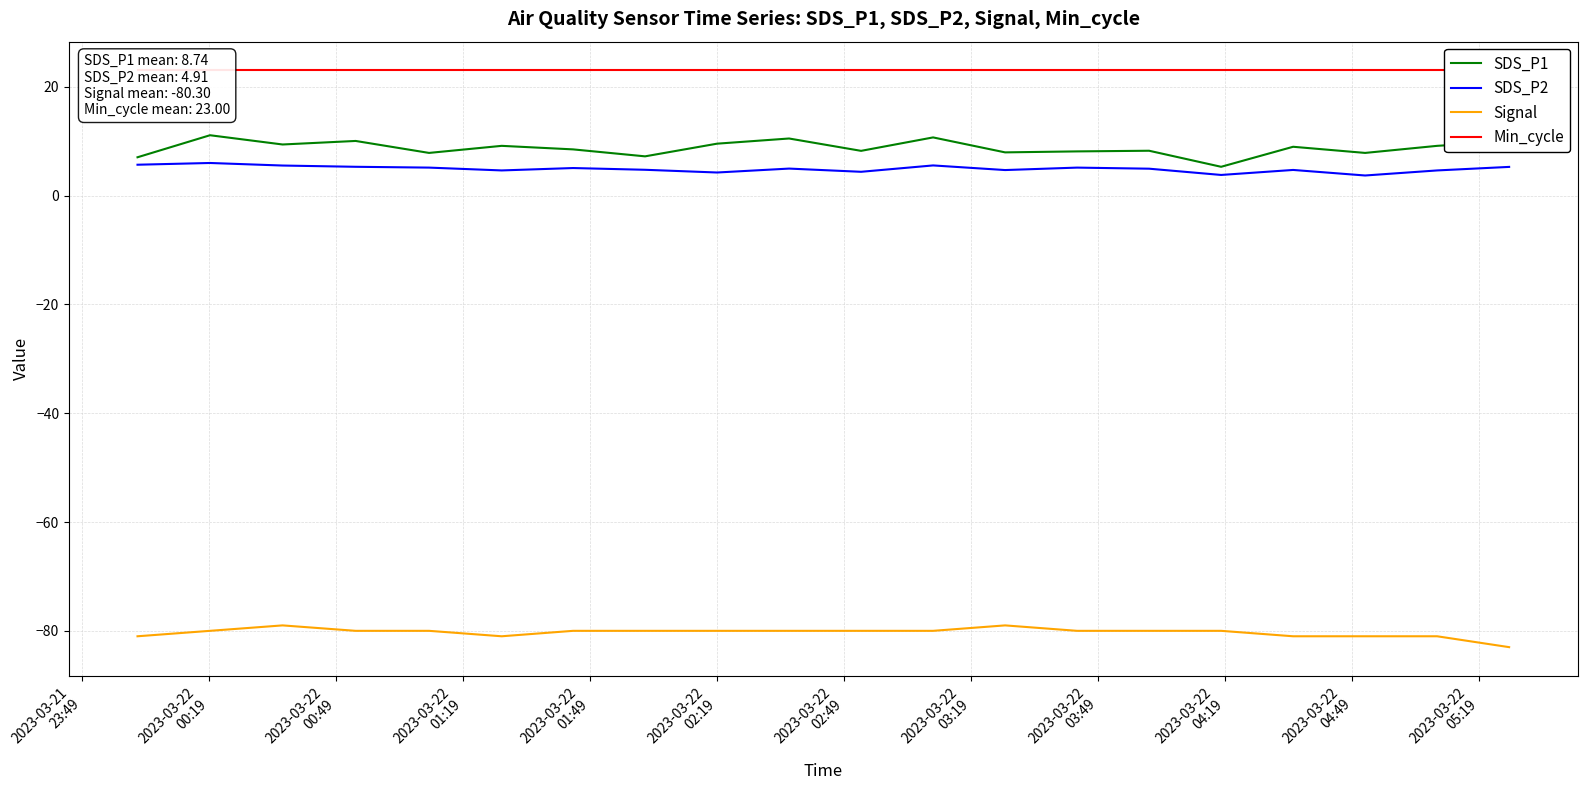

True or false: SDS_P1 and SDS_P2 intersect in this chart.

False